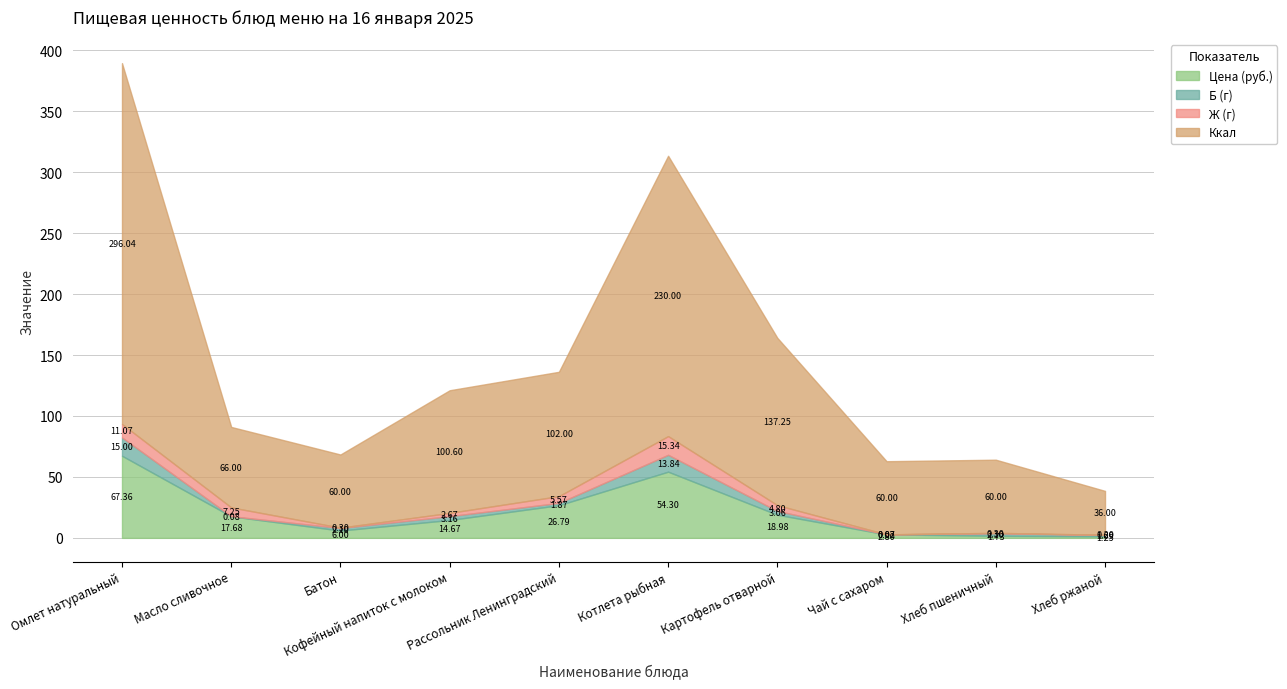

Reading left to right, transcribe all the data shown in this chart.

Цена (руб.): 67.4	17.7	6.0	14.7	26.8	54.3	19.0	2.8	1.7	1.2
Б (г): 15.0	0.1	2.1	3.2	1.9	13.8	3.1	0.1	2.1	1.1
Ж (г): 11.1	7.2	0.3	2.7	5.6	15.3	4.8	0.0	0.3	0.2
Ккал: 296.0	66.0	60.0	100.6	102.0	230.0	137.2	60.0	60.0	36.0